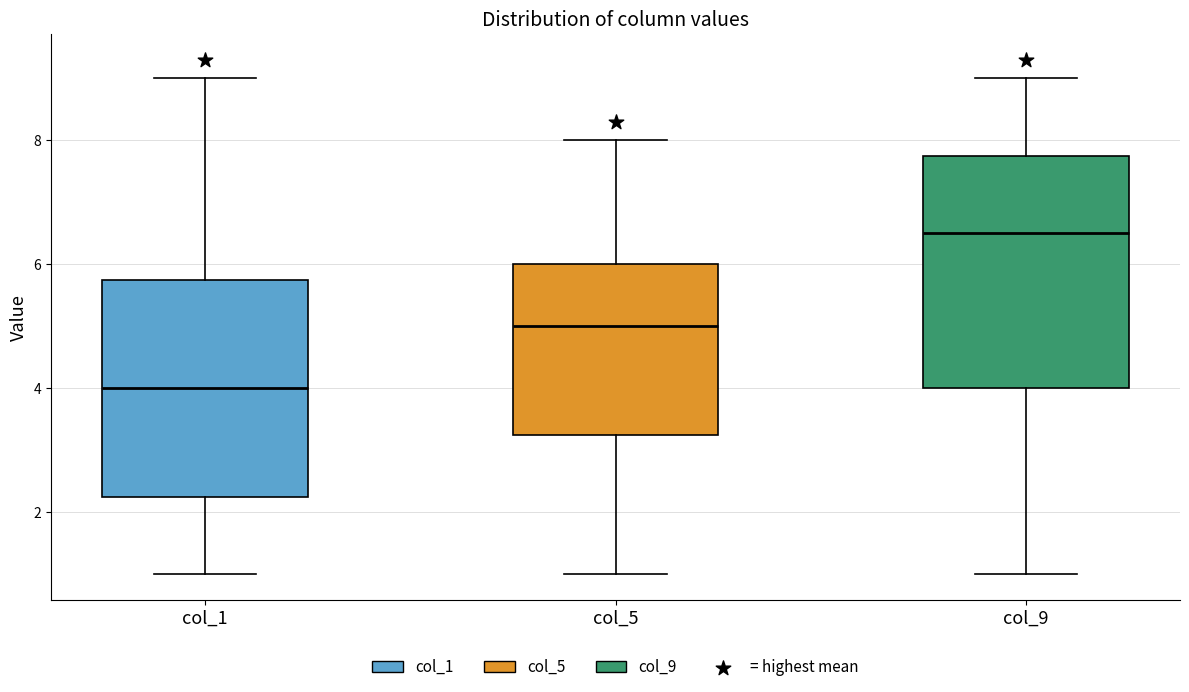

Comparing the boxes themselves (not the whiskers), which one is the tallest?

col_9